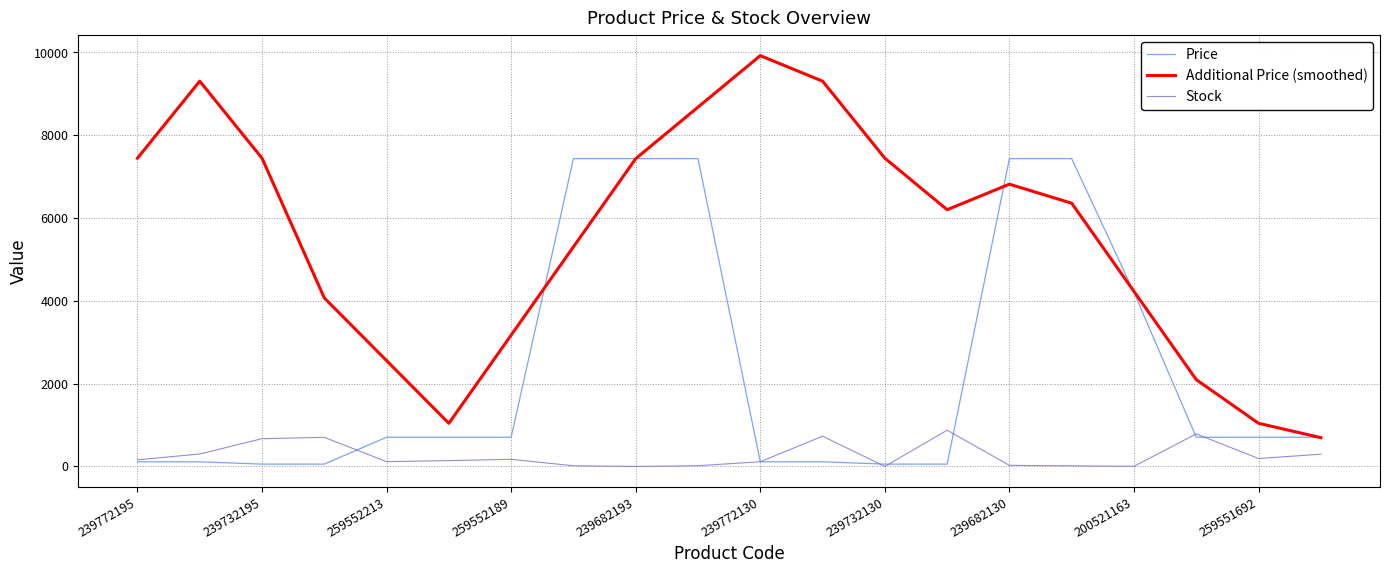

What is the greatest value displayed?

9924.7